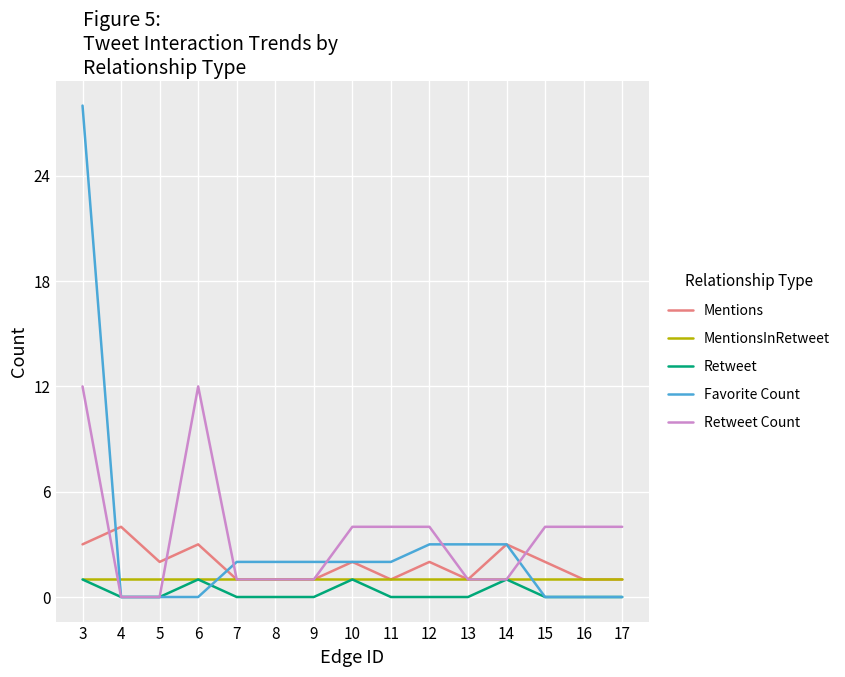

At which category is the sum across all series the highest?

3